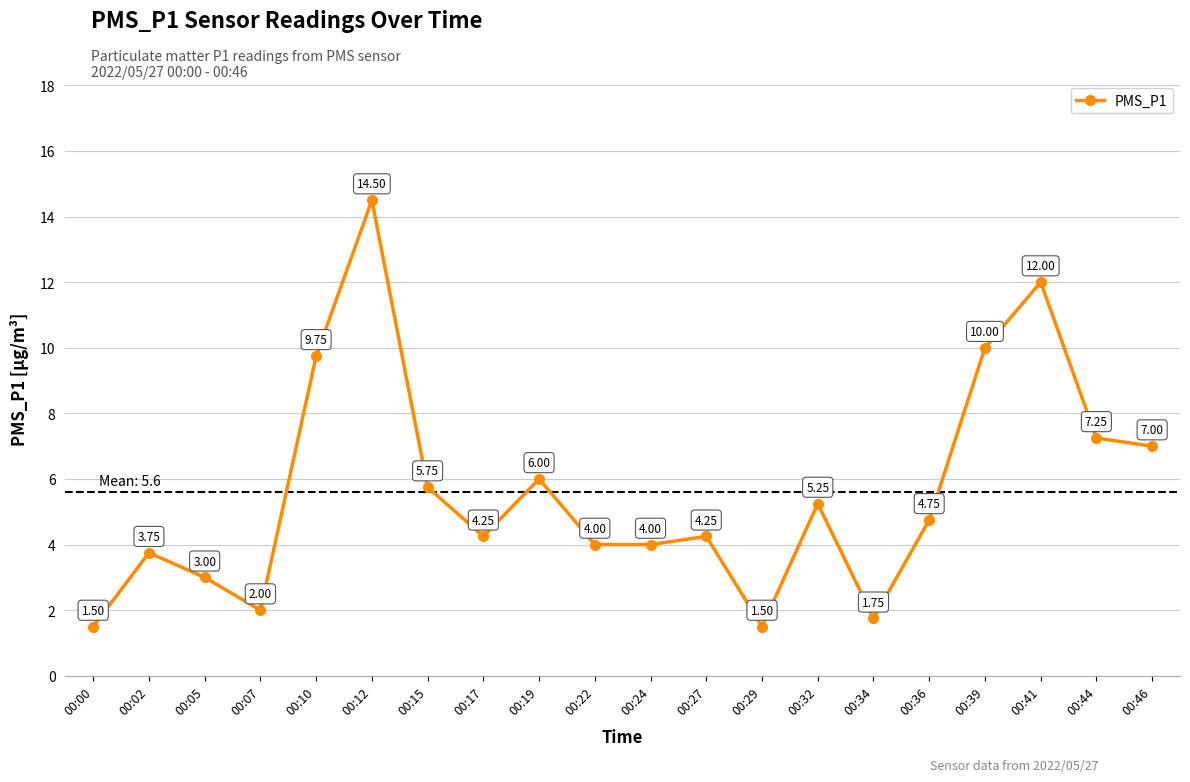

What is the ratio of the value at 00:07 to the value at 00:12?

0.1